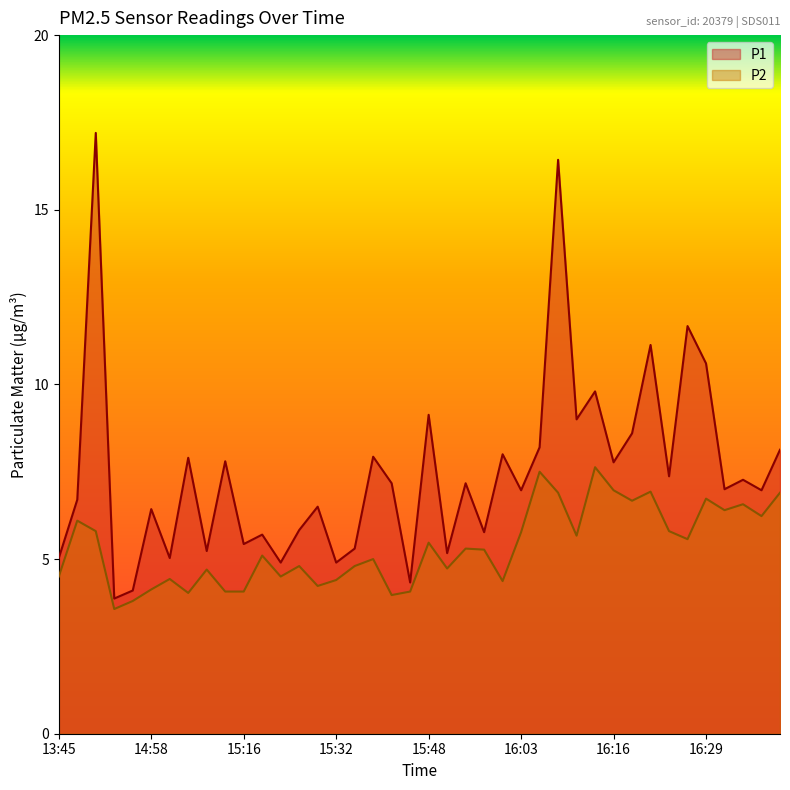

At which category does P1 reach its first local peak?

14:28